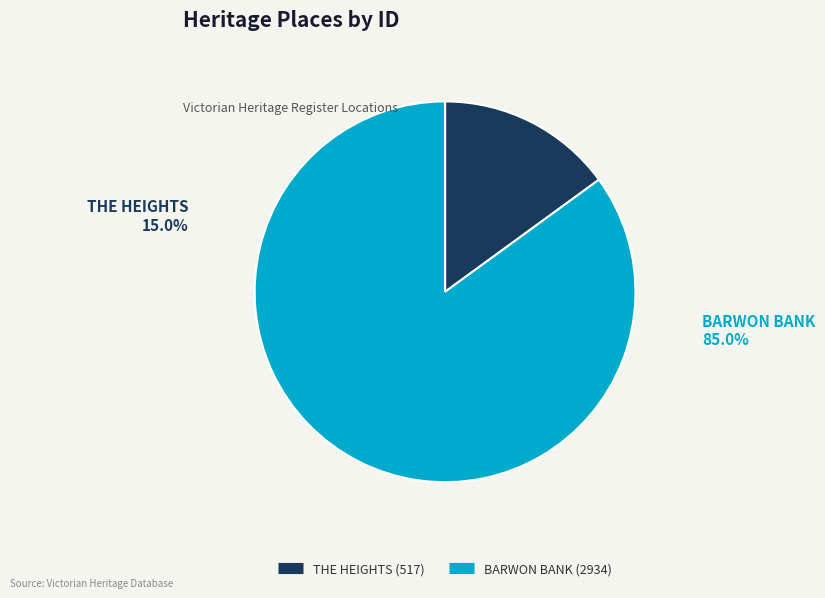

What portion of the pie excludes BARWON BANK?

15.0%